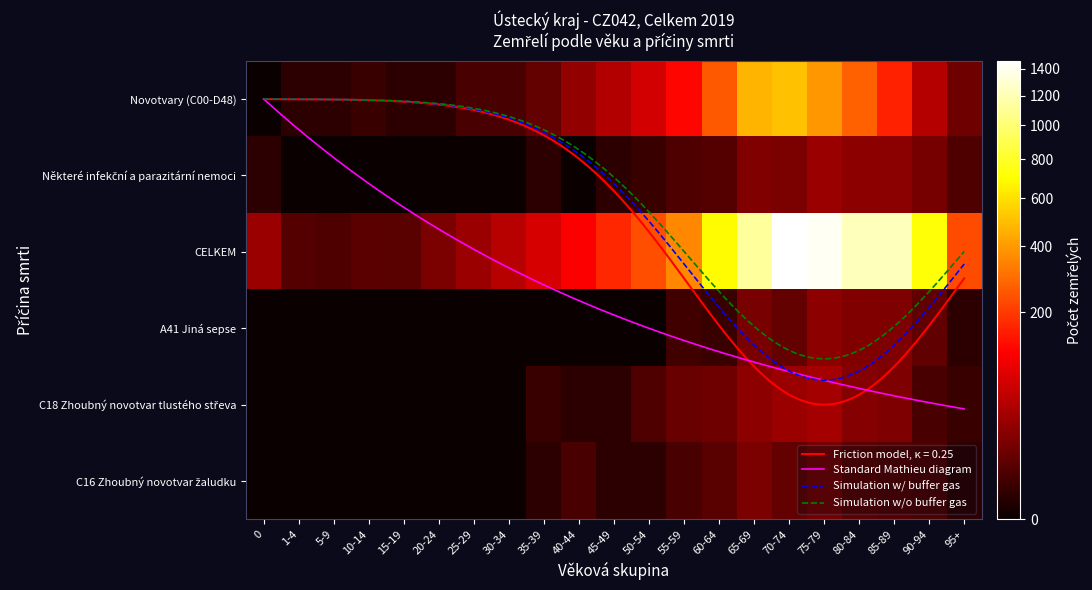

Between 10-14 and 5-9, which is larger?

10-14